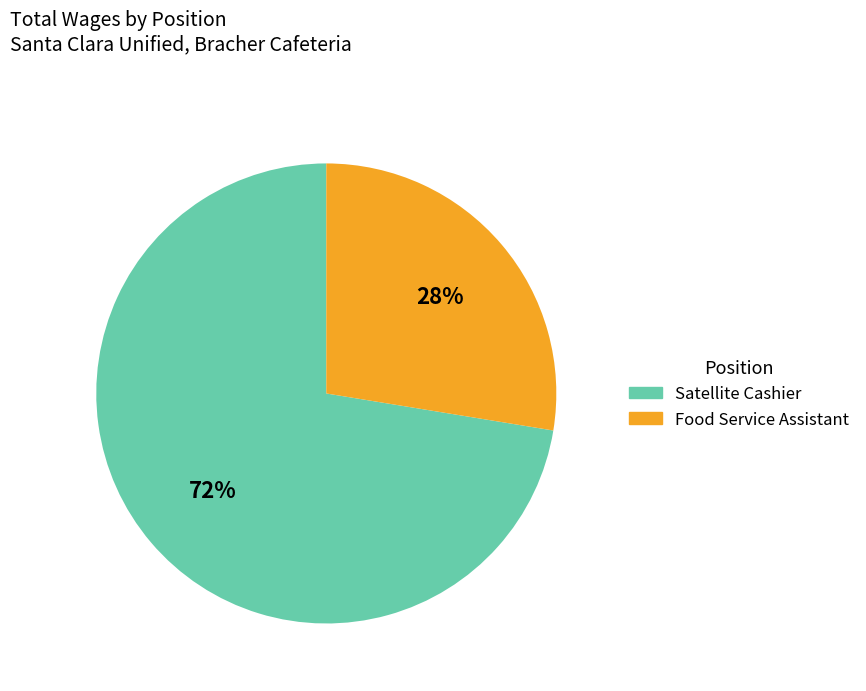

To the nearest percent, what is the combined percentage of Food Service Assistant and Satellite Cashier?

100%